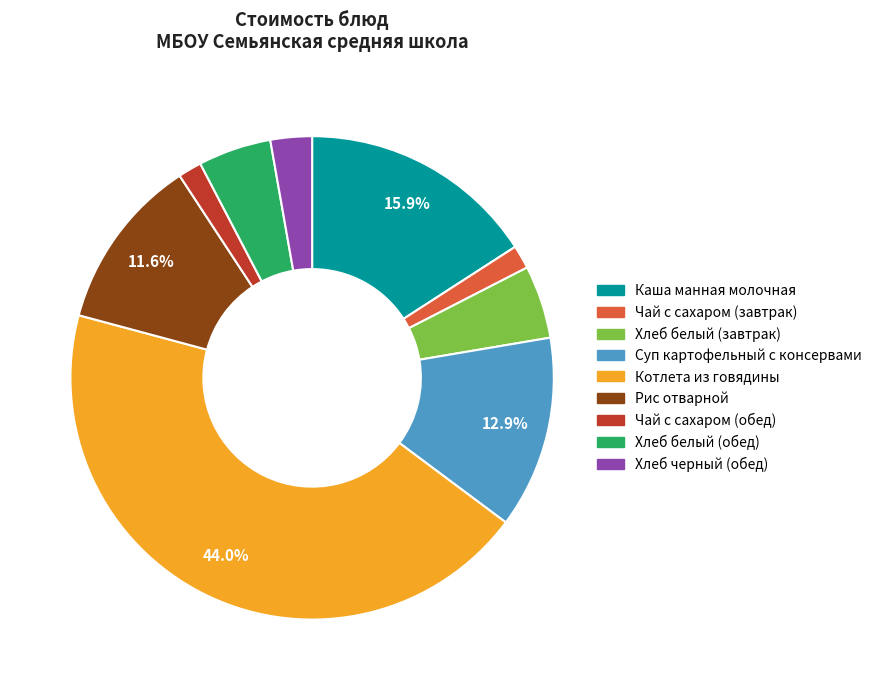

Count the number of slices in the pie.

9